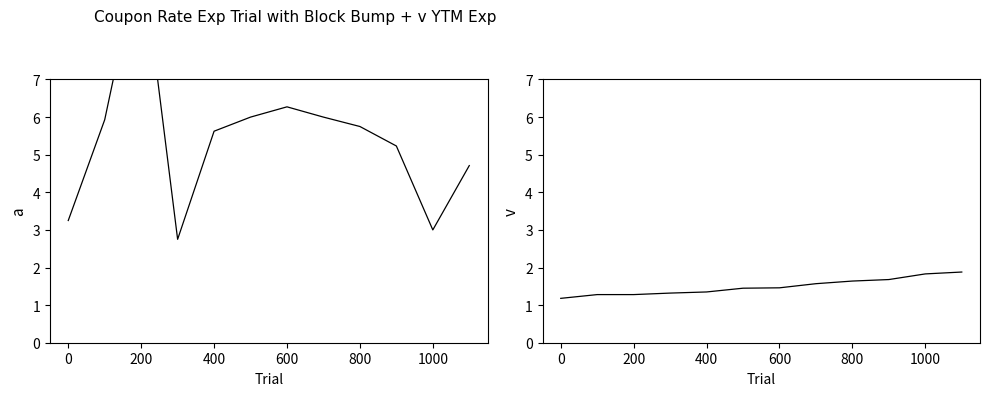

What is the difference between the highest and lowest values at 0?

2.1